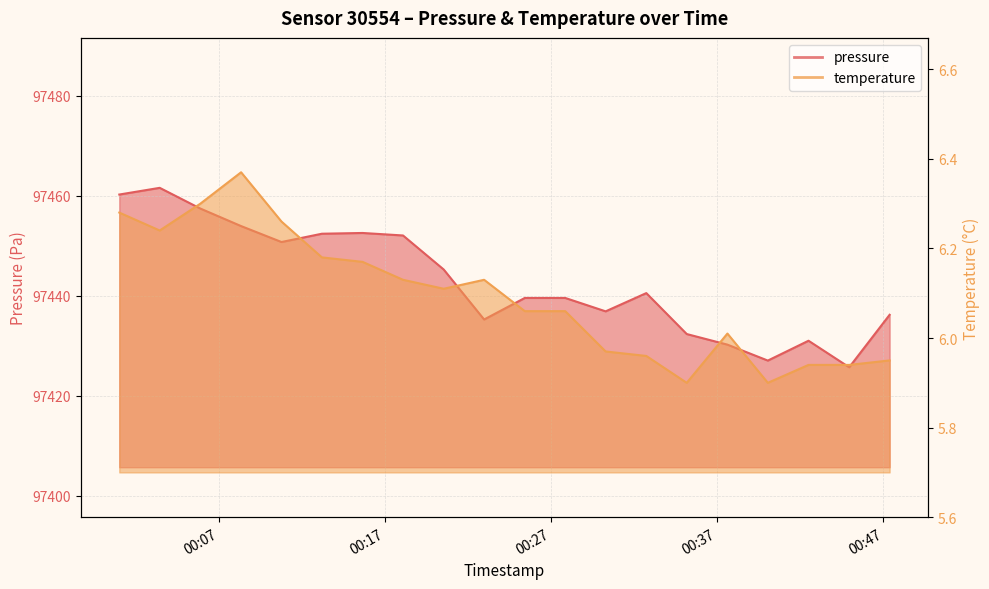

How many lines are shown in the chart?

2